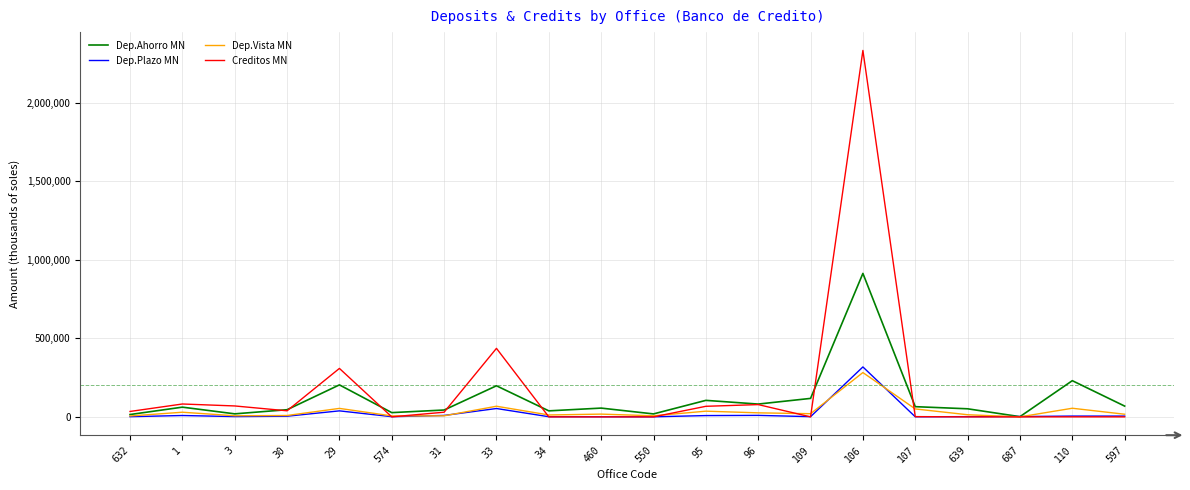

What is the maximum value shown in the chart?

2331465.9